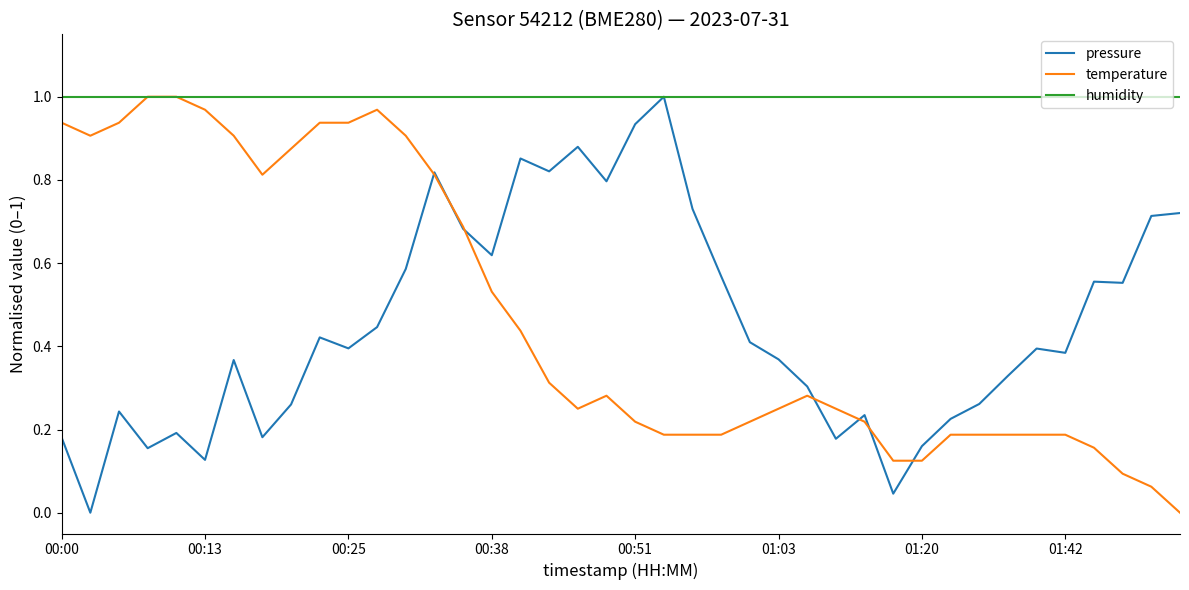

Which series has the largest total across all categories?

humidity